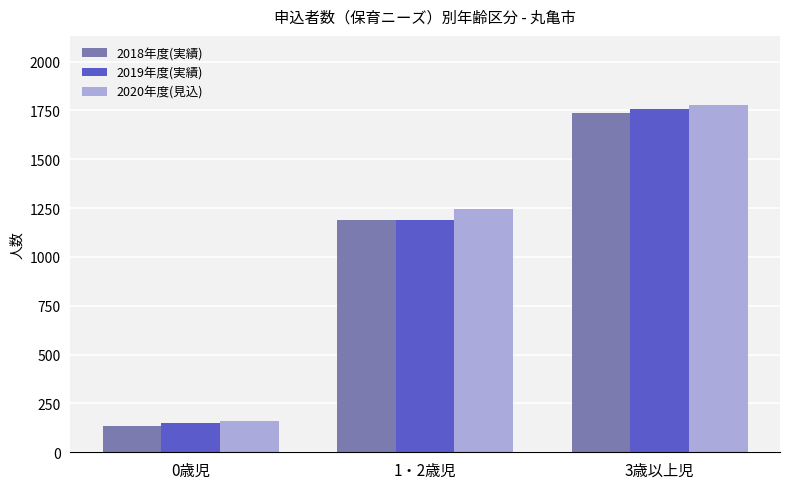

How many bars are there in each group?

3